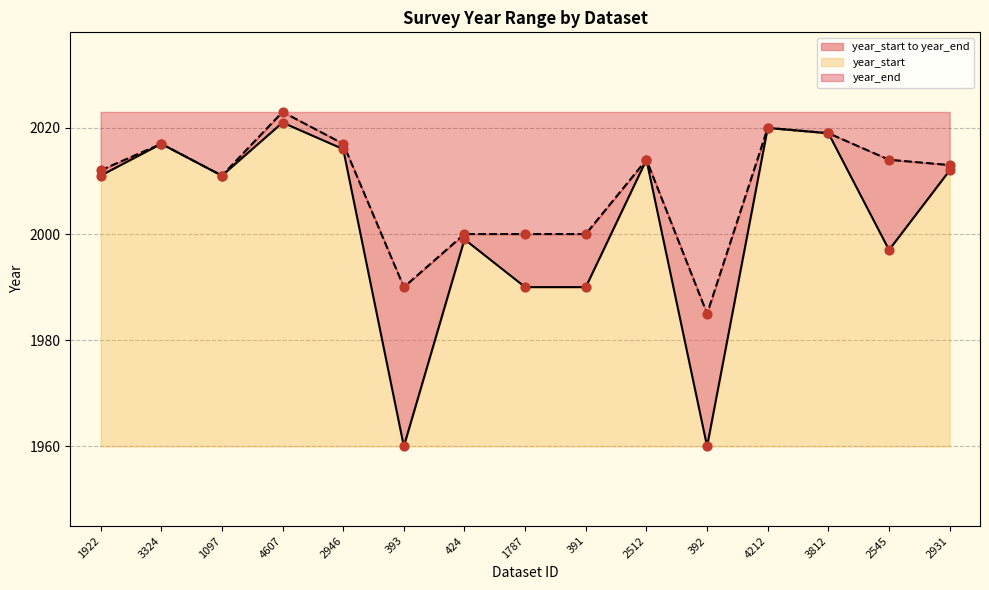

Is the value of year_end at 3324 greater than the value of year_start at 2512?

Yes